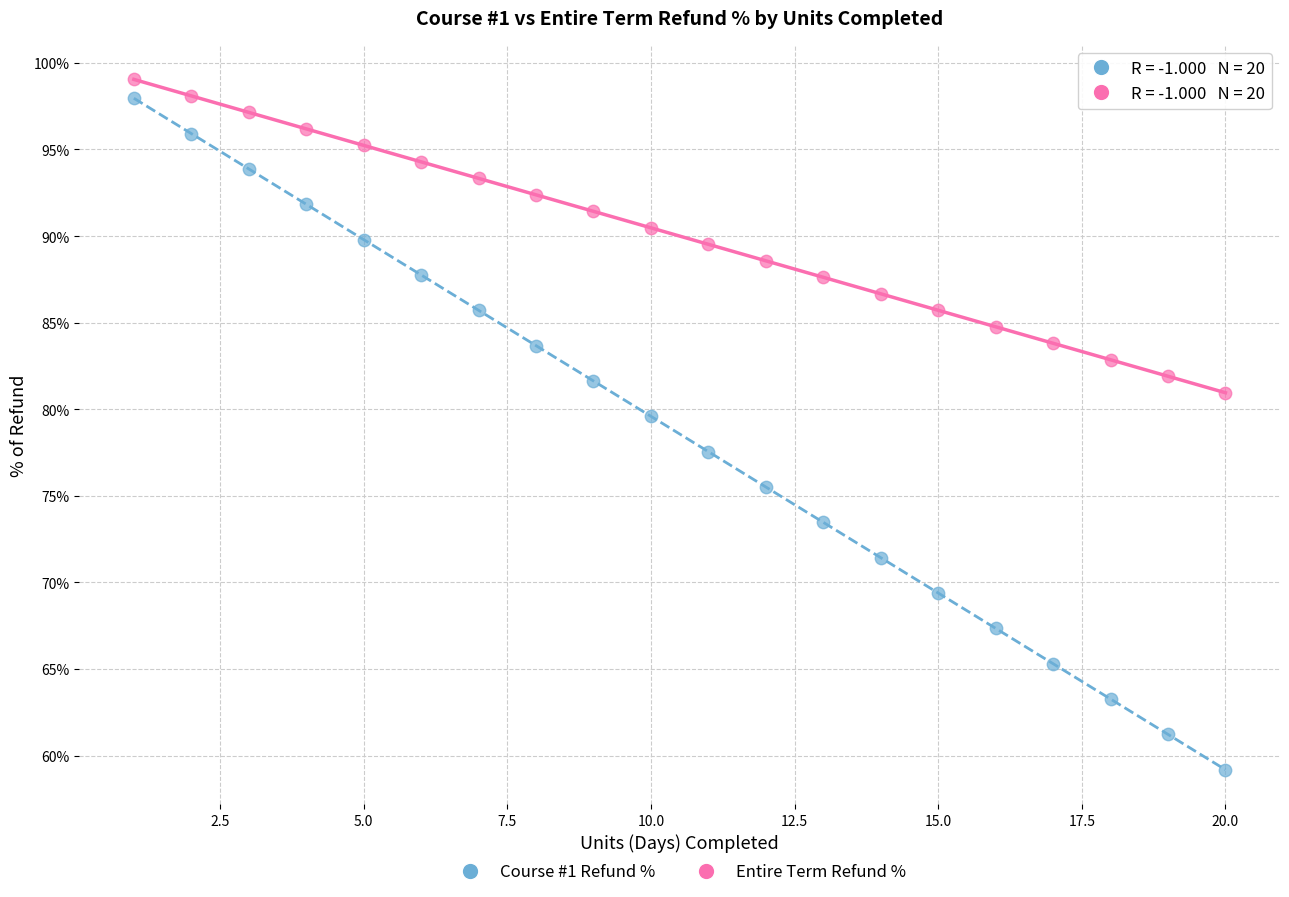

What are all the series names shown in the legend?

Course #1 Refund %, Entire Term Refund %